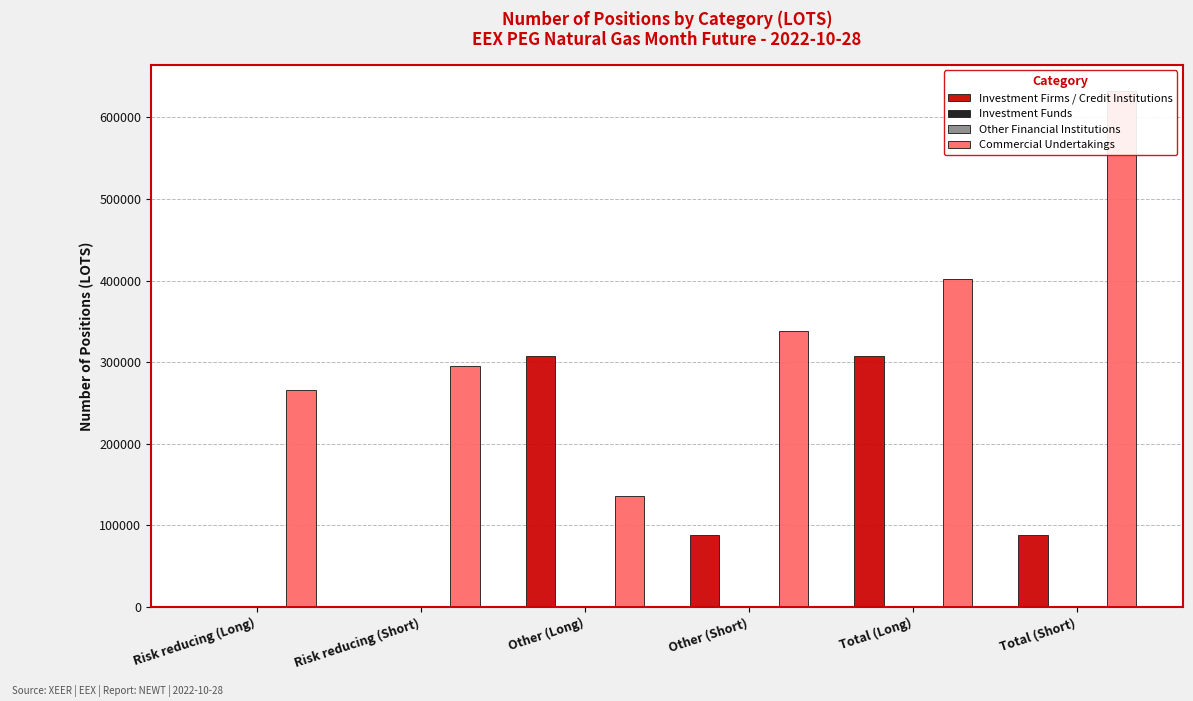

Reading left to right, transcribe all the data shown in this chart.

Investment Firms / Credit Institutions: 0	0	307140	87909	307140	87909
Investment Funds: 0	0	0	0	0	0
Other Financial Institutions: 0	0	0	0	0	0
Commercial Undertakings: 266020	294766	135954	338157	401974	632923